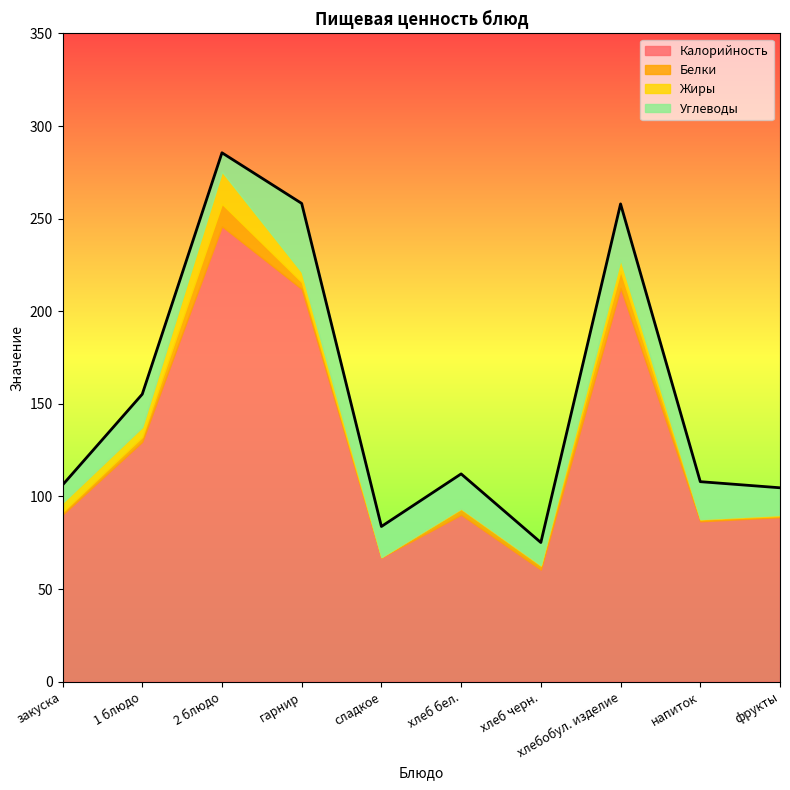

Does the chart have visible grid lines?

No